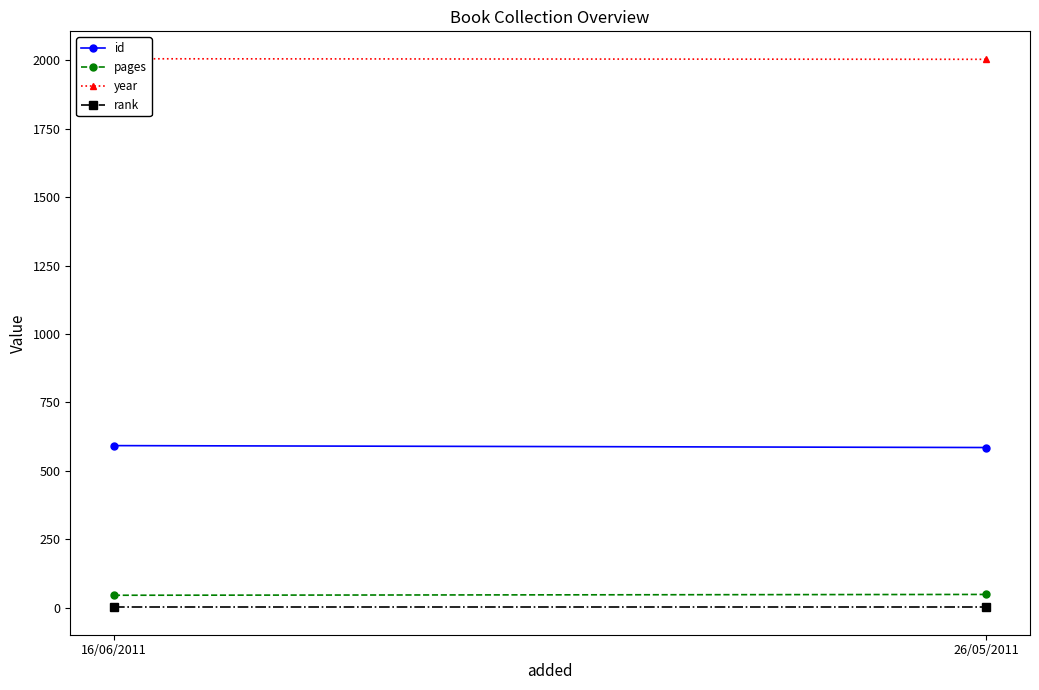

Reading left to right, list all the values displayed in this chart.

id: 592	585
pages: 45	48
year: 2006	2004
rank: 1	1